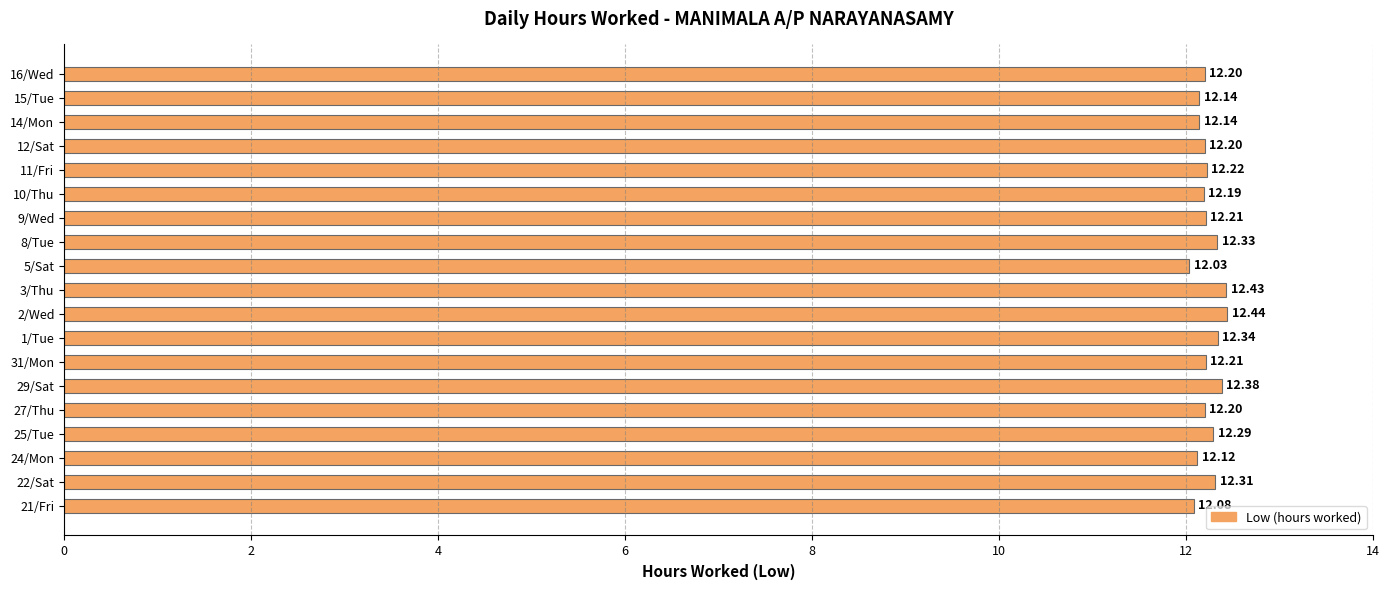

What is the sum of the values at 16/Wed and 14/Mon?

24.3